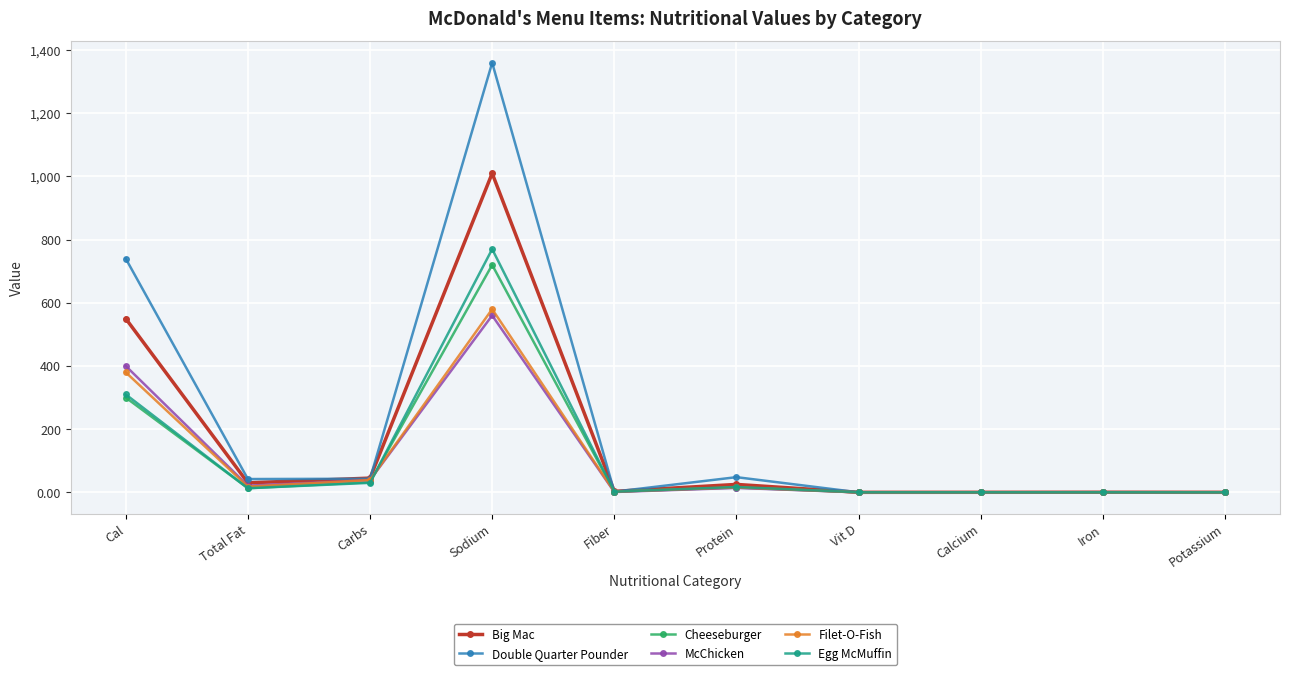

Which series changed the most between Sodium and Fiber?

Double Quarter Pounder